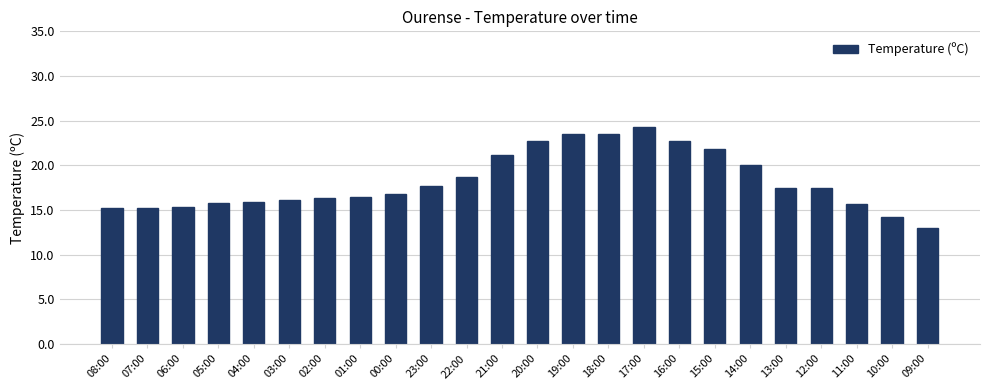

How many bars are there in total?

24